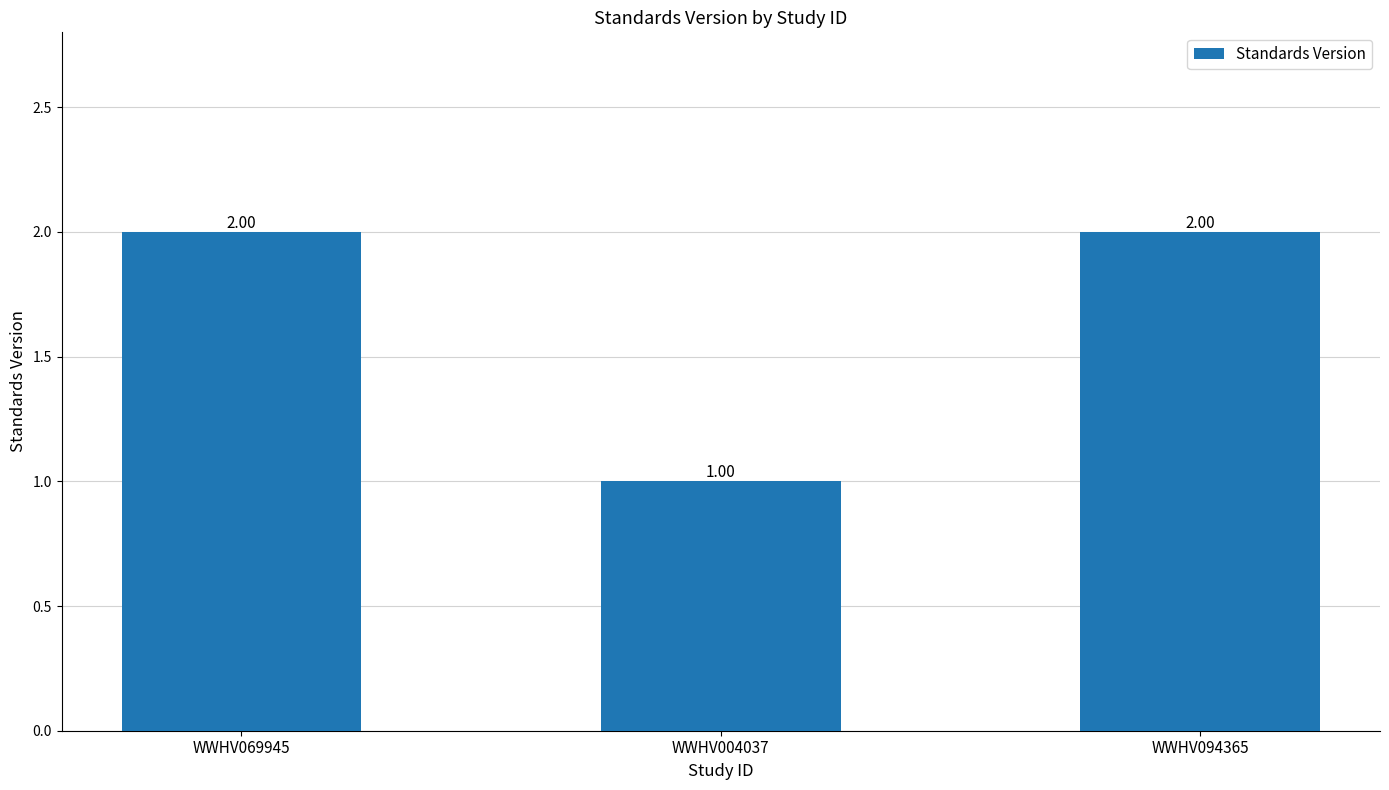

What is the sum of all values?

5